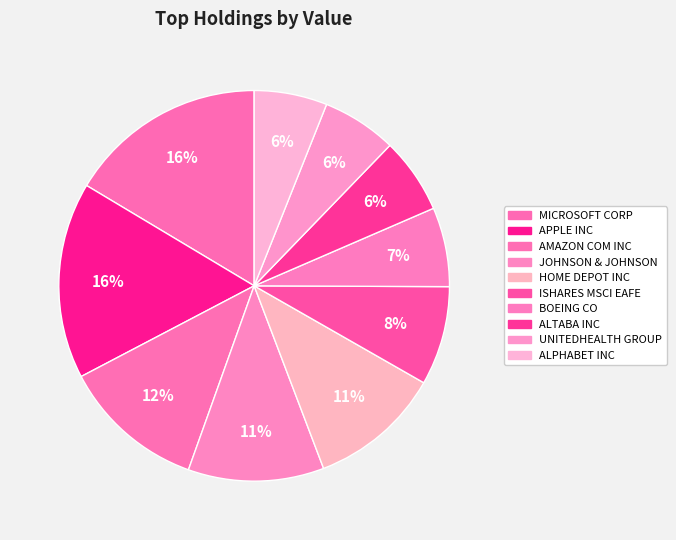

How many segments does this pie chart have?

10